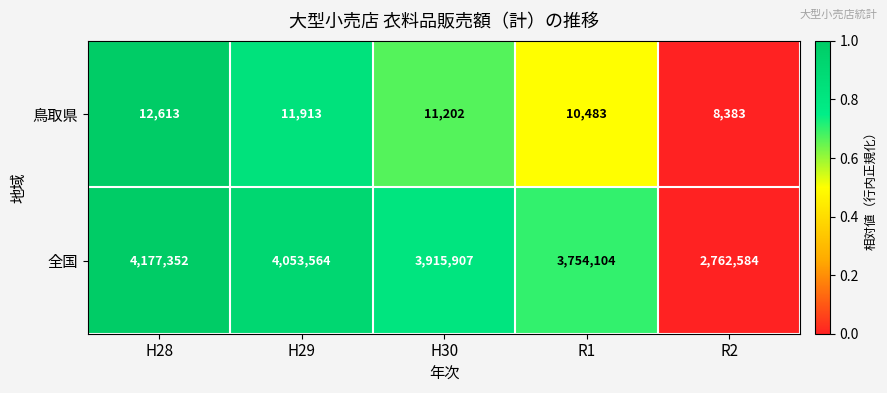

What is the greatest value displayed?

4177352